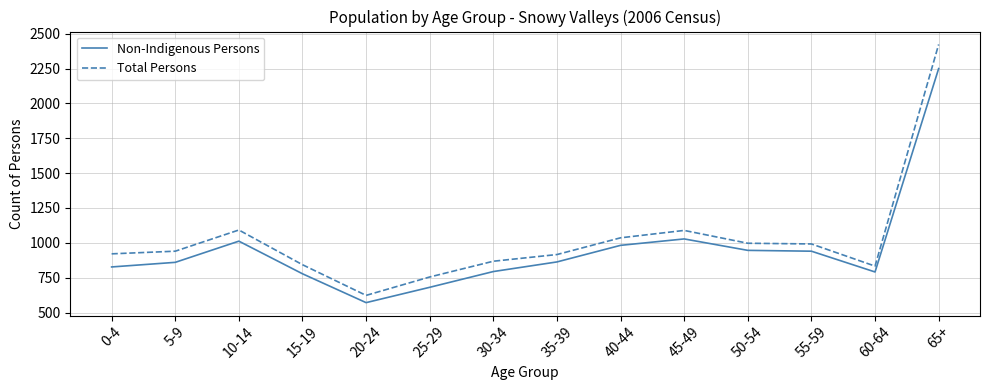

List the series in order of their overall mean, lowest first.

Non-Indigenous Persons, Total Persons